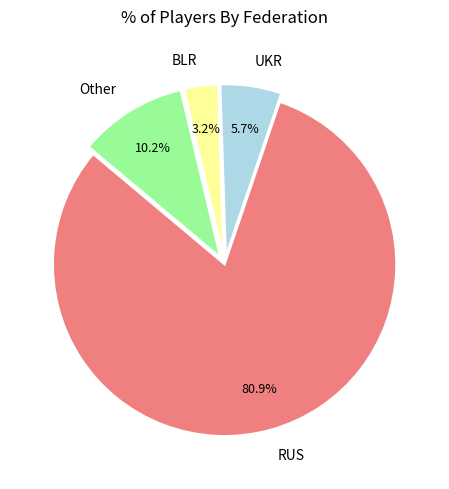

Does BLR represent more than half of the total?

No